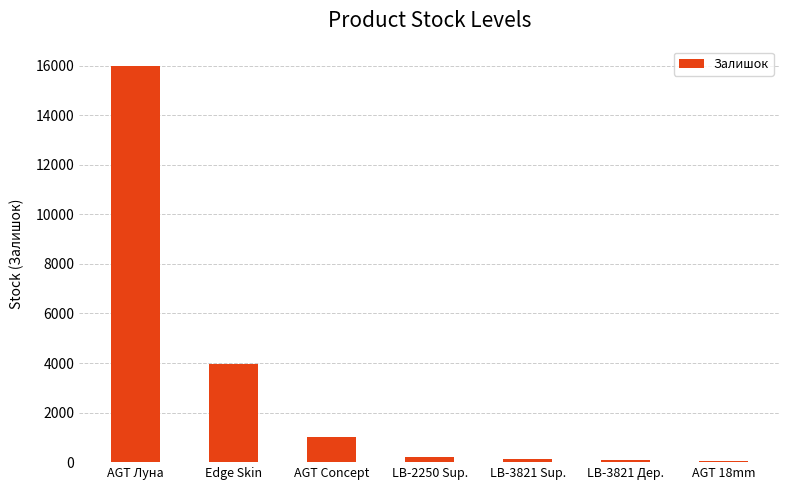

Between Edge Skin and AGT 18mm, which is larger?

Edge Skin